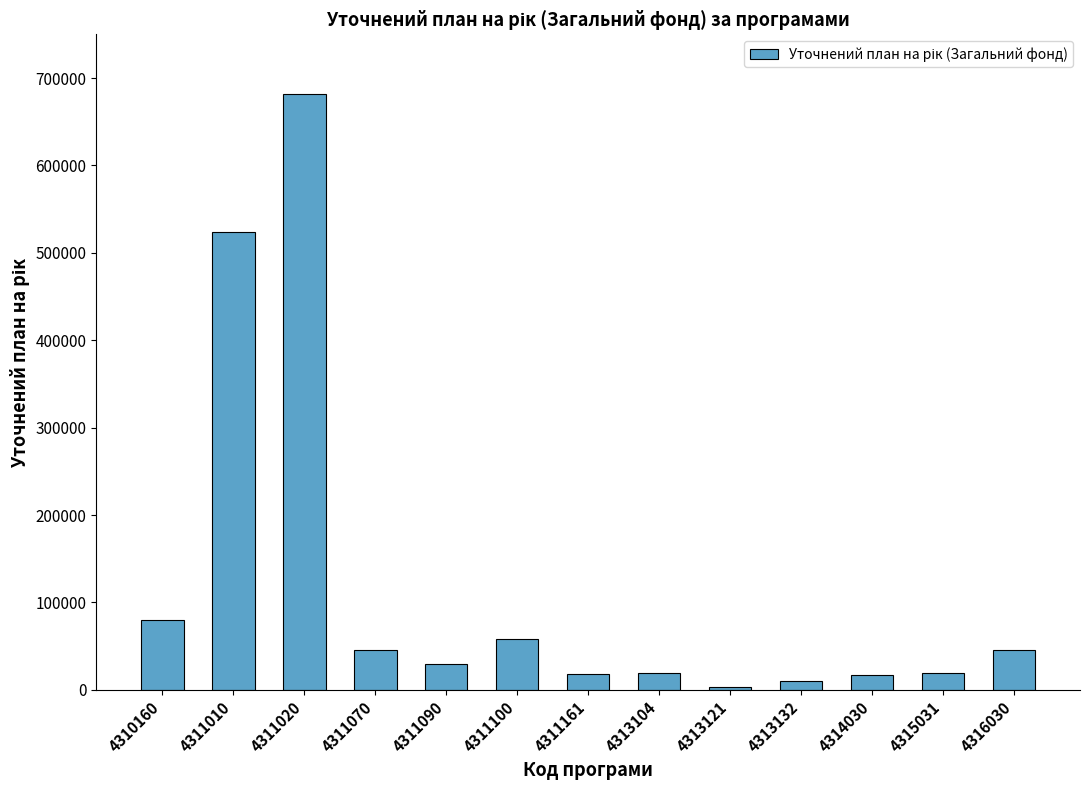

Is it true that the value at 4311161 is 17944.4?

True